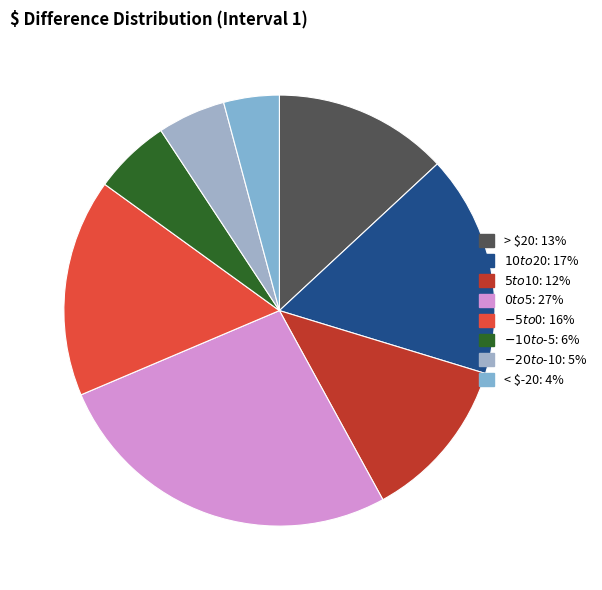

How many segments does this pie chart have?

8